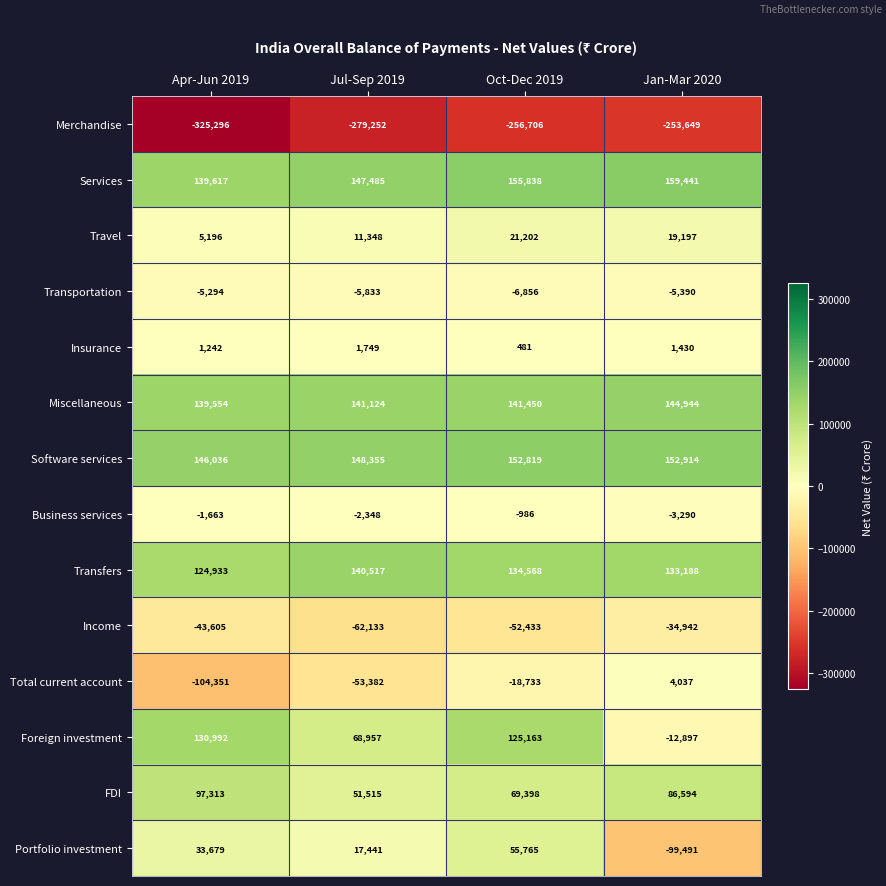

At which label does Portfolio investment reach its peak?

Oct-Dec 2019